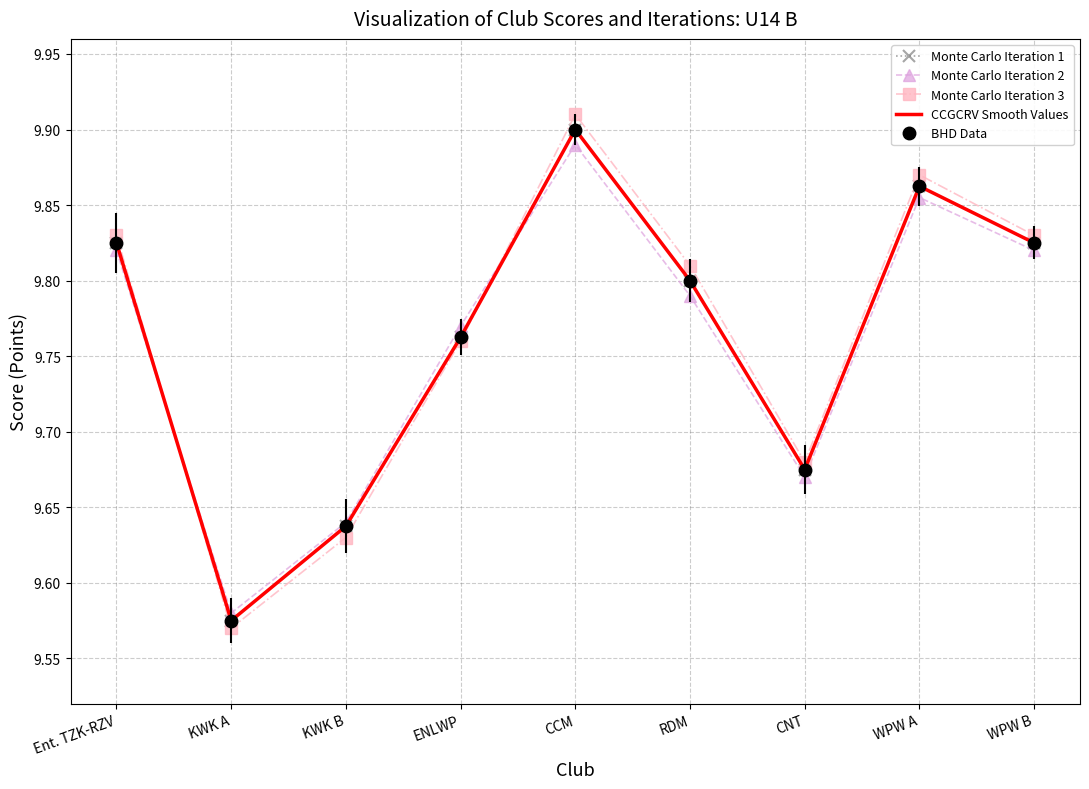

Reading left to right, extract all data points from this chart.

Monte Carlo Iteration 1: Ent. TZK-RZV=9.8	KWK A=9.6	KWK B=9.6	ENLWP=9.8	CCM=9.9	RDM=9.8	CNT=9.7	WPW A=9.9	WPW B=9.8
Monte Carlo Iteration 2: Ent. TZK-RZV=9.8	KWK A=9.6	KWK B=9.6	ENLWP=9.8	CCM=9.9	RDM=9.8	CNT=9.7	WPW A=9.9	WPW B=9.8
Monte Carlo Iteration 3: Ent. TZK-RZV=9.8	KWK A=9.6	KWK B=9.6	ENLWP=9.8	CCM=9.9	RDM=9.8	CNT=9.7	WPW A=9.9	WPW B=9.8
CCGCRV Smooth Values: Ent. TZK-RZV=9.8	KWK A=9.6	KWK B=9.6	ENLWP=9.8	CCM=9.9	RDM=9.8	CNT=9.7	WPW A=9.9	WPW B=9.8